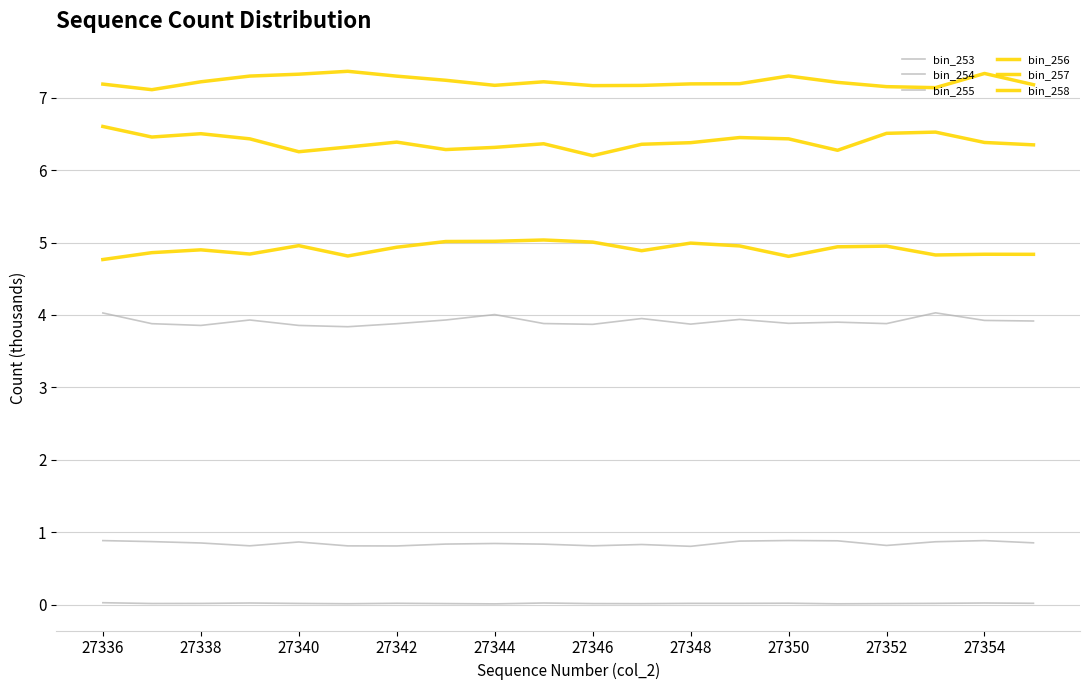

In bin_254, how many points are lower than both neighbors (excluding endpoints)?

5